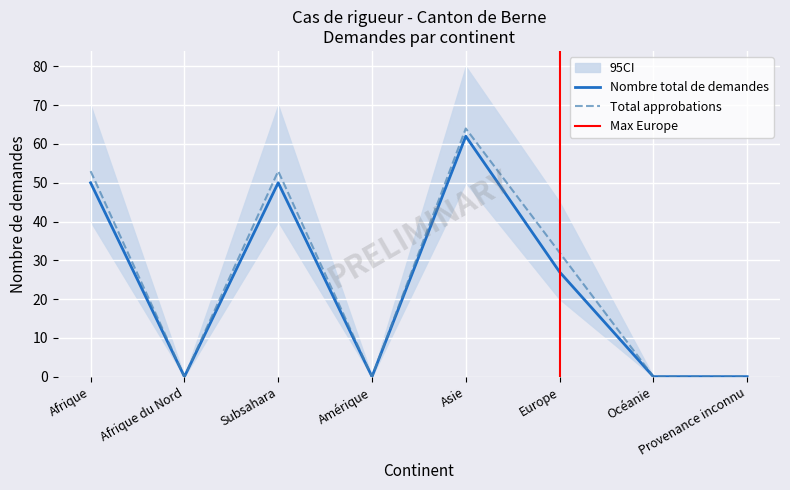

How many values in the Nombre total de demandes series exceed 27?

3